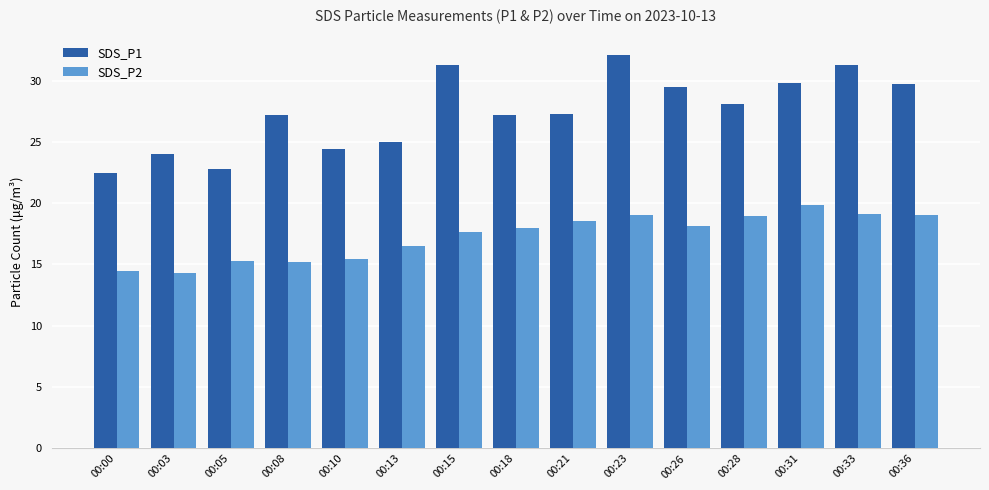

Which series has the widest spread of values?

SDS_P1